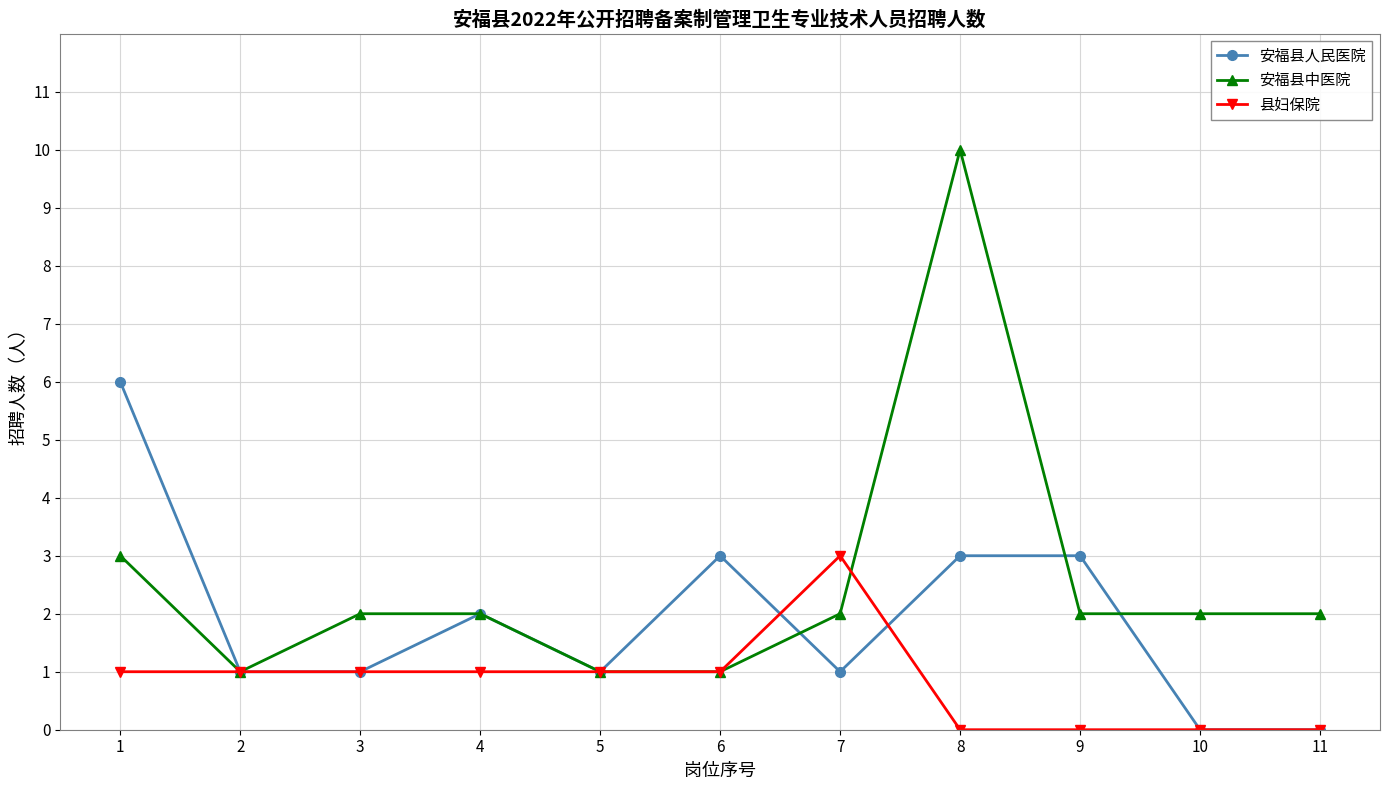

At how many categories does at least one series exceed 8?

1